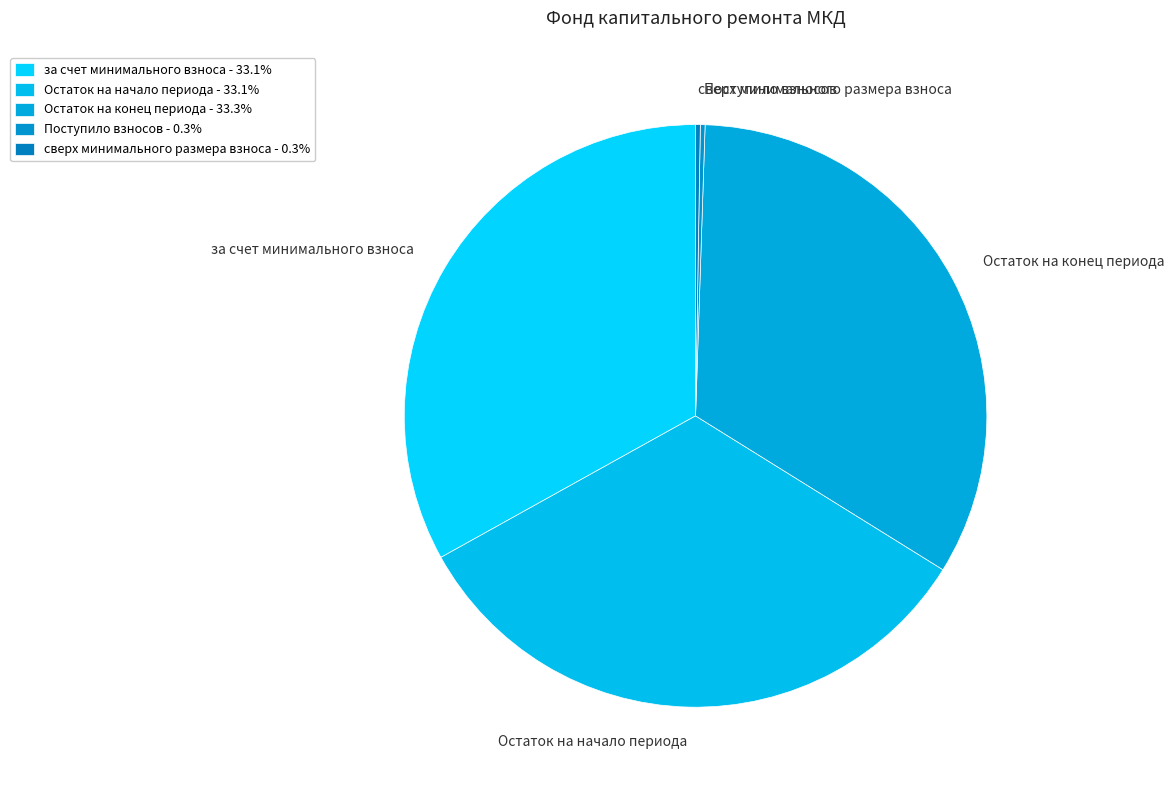

Is there a majority slice in this chart?

No